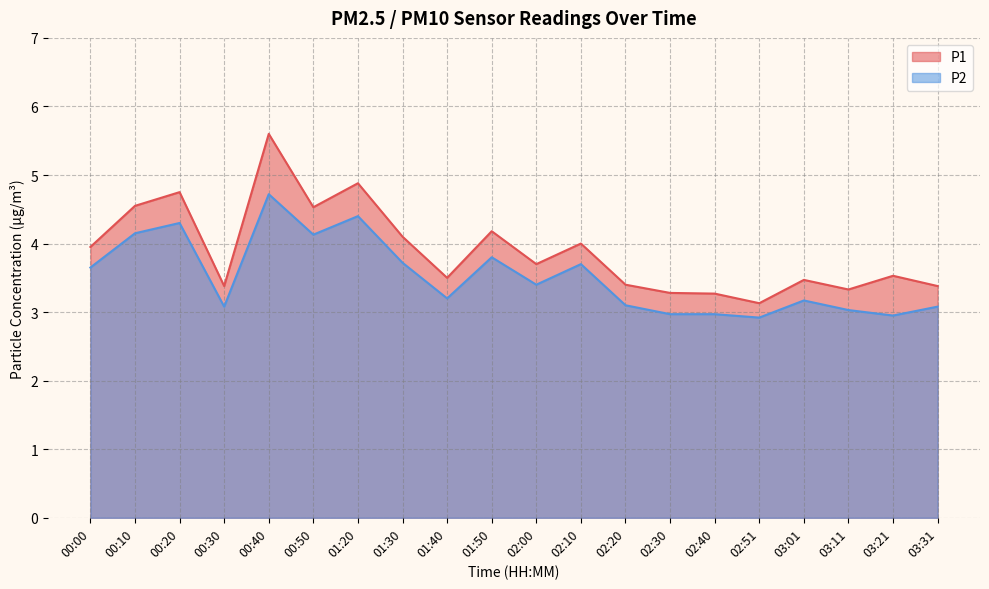

Reading right to left, extract all data points from this chart.

P1: 03:31=3.4	03:21=3.5	03:11=3.3	03:01=3.5	02:51=3.1	02:40=3.3	02:30=3.3	02:20=3.4	02:10=4.0	02:00=3.7	01:50=4.2	01:40=3.5	01:30=4.1	01:20=4.9	00:50=4.5	00:40=5.6	00:30=3.4	00:20=4.8	00:10=4.5	00:00=4.0
P2: 03:31=3.1	03:21=3.0	03:11=3.0	03:01=3.2	02:51=2.9	02:40=3.0	02:30=3.0	02:20=3.1	02:10=3.7	02:00=3.4	01:50=3.8	01:40=3.2	01:30=3.7	01:20=4.4	00:50=4.1	00:40=4.7	00:30=3.1	00:20=4.3	00:10=4.2	00:00=3.6